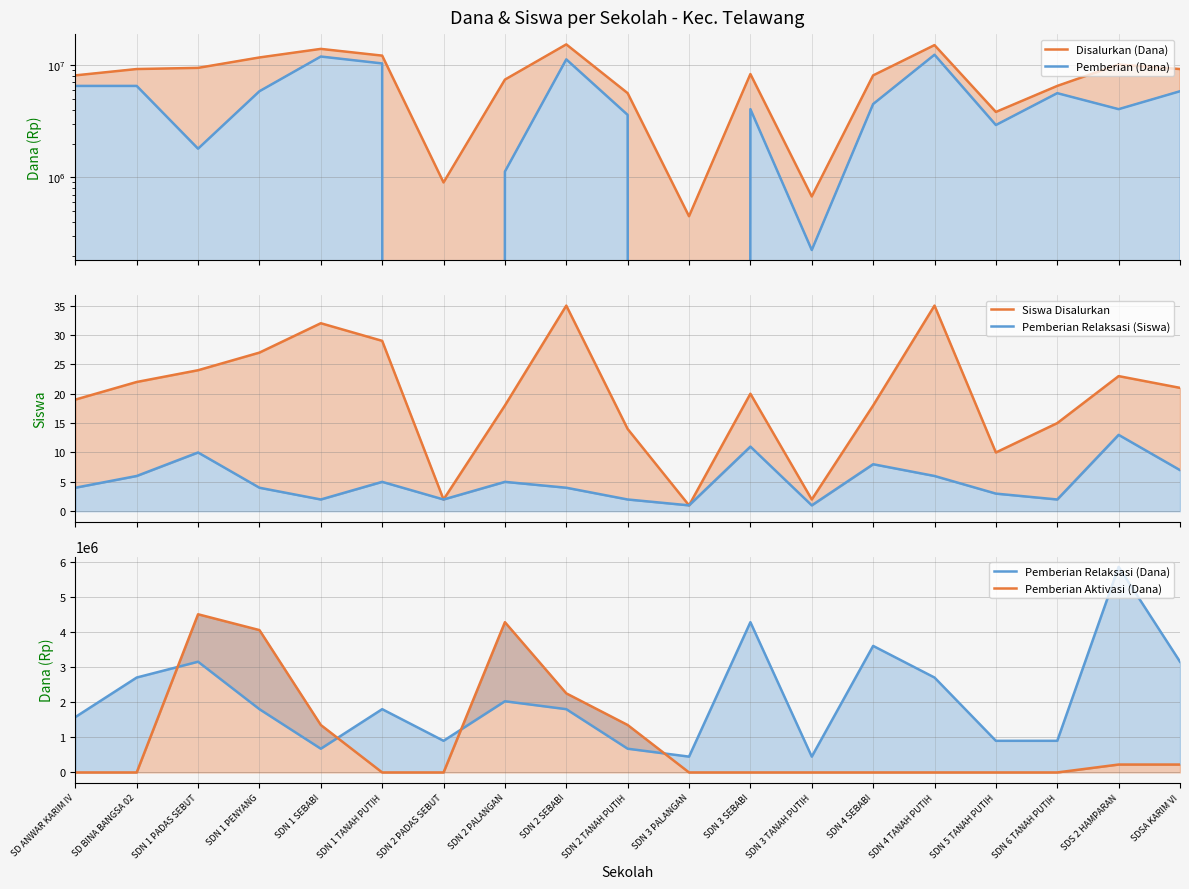

What are all the series names shown in the legend?

Disalurkan (Dana), Pemberian (Dana), Siswa Disalurkan, Pemberian Relaksasi (Siswa), Pemberian Relaksasi (Dana), Pemberian Aktivasi (Dana)